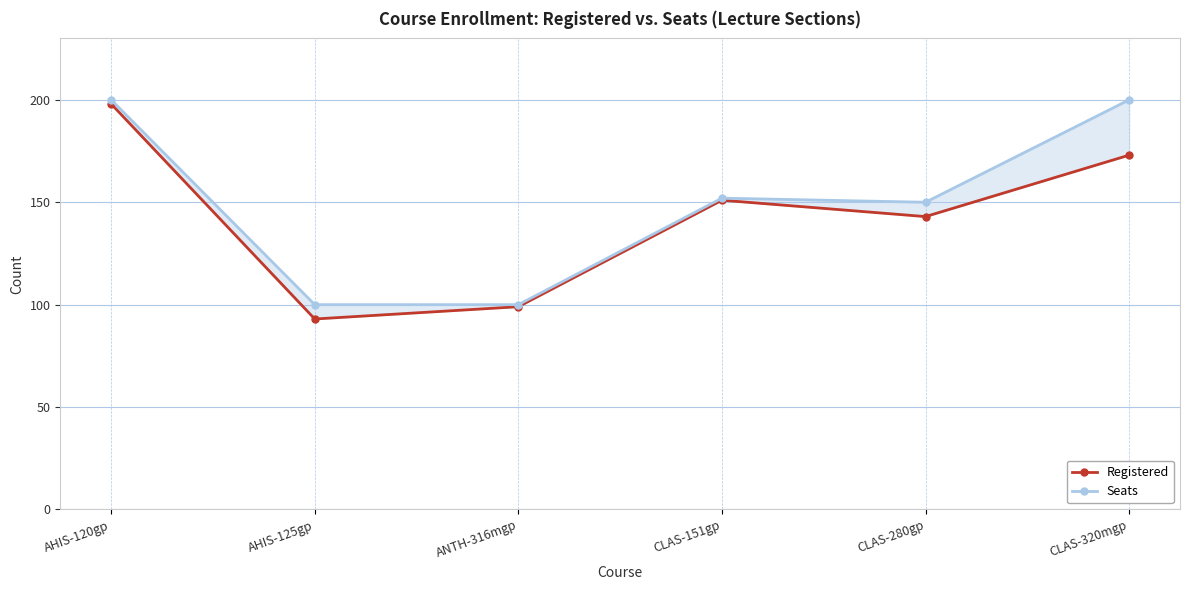

What is the sum of the Seats values at CLAS-280gp and AHIS-125gp?

250